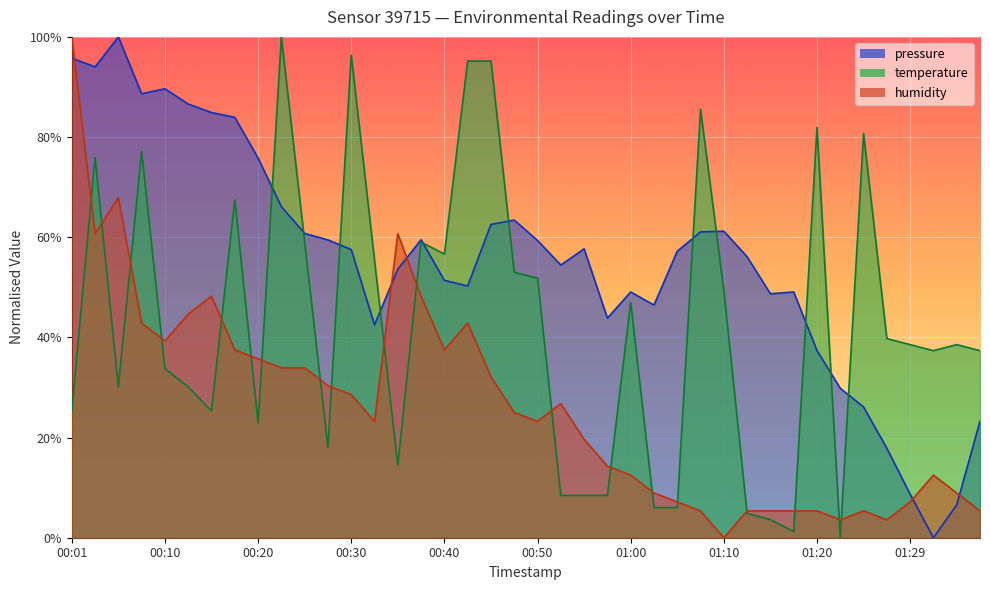

At how many categories does at least one series exceed 0?

40